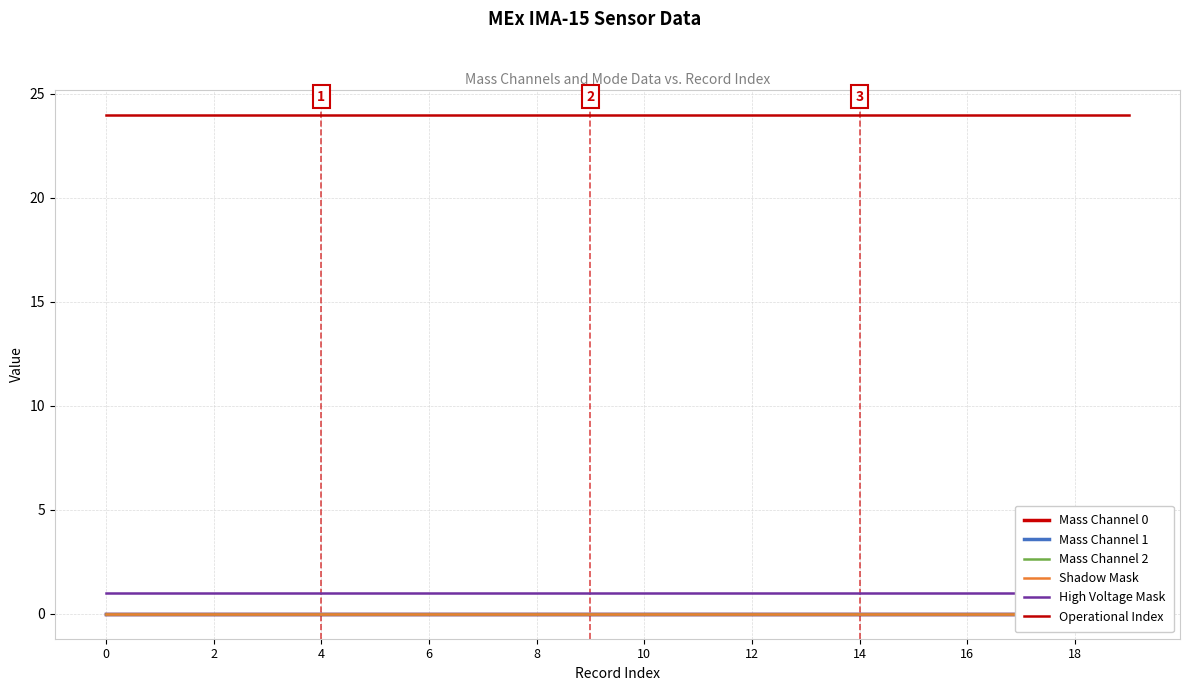

Does the chart have visible grid lines?

Yes